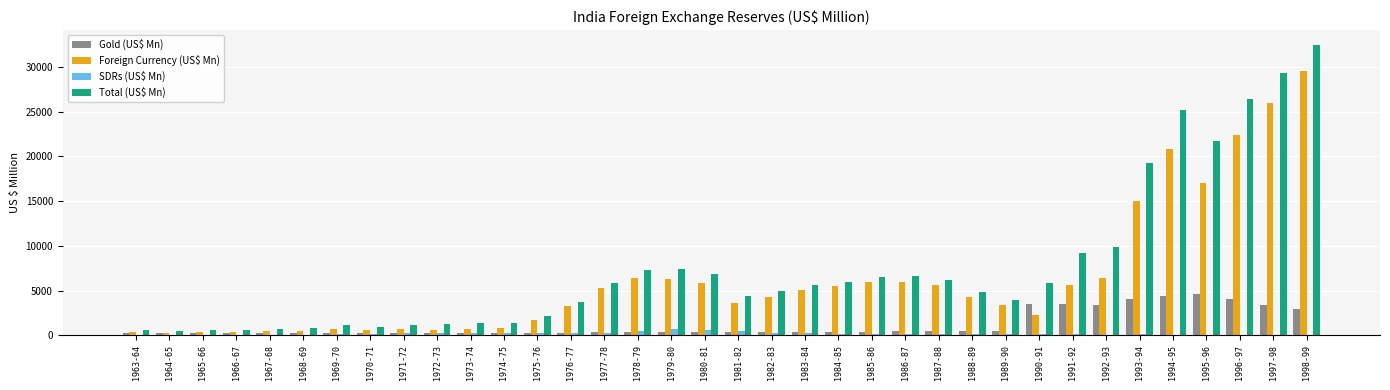

What is the maximum value for Total (US$ Mn)?

32490